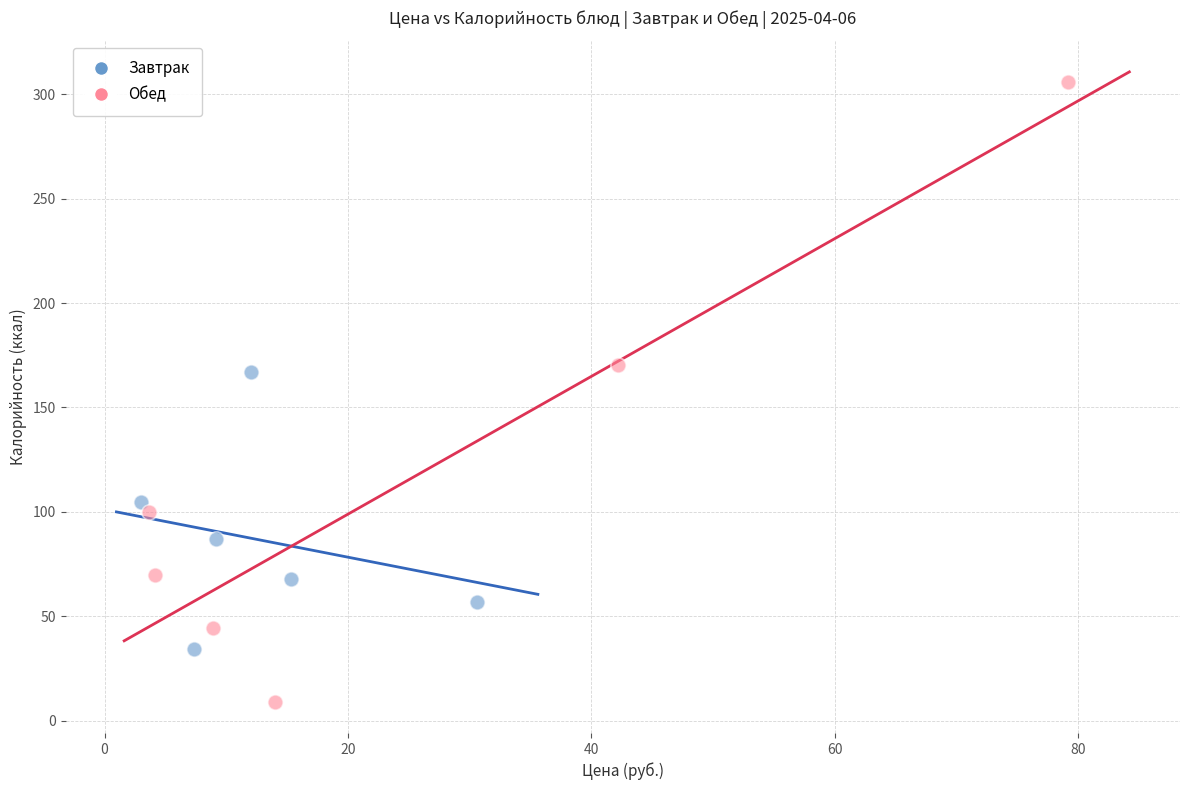

Which series contains the lowest Y value?

Обед